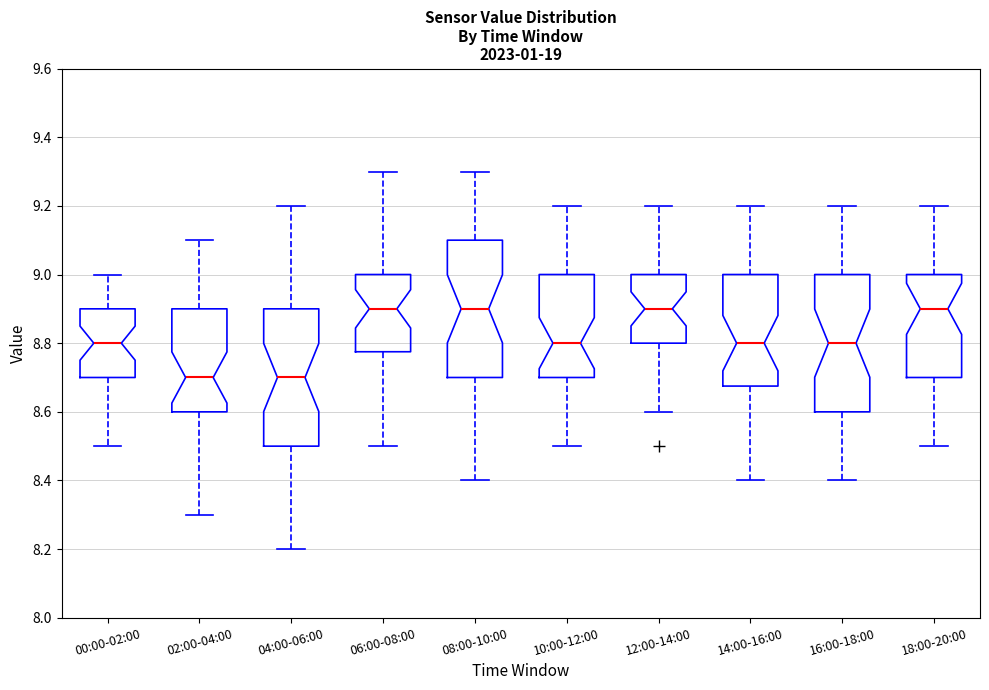

Reading left to right, transcribe this box plot: for each box, give where its median line is, the range the box spans, and where its two whiskers end, as read against the y-axis. The values are not printed on the chart, so give them approximately, as read against the axis.

00:00-02:00: median 8.80, box 8.70 to 8.90, whiskers 8.50 to 9.00
02:00-04:00: median 8.70, box 8.60 to 8.90, whiskers 8.30 to 9.10
04:00-06:00: median 8.70, box 8.50 to 8.90, whiskers 8.20 to 9.20
06:00-08:00: median 8.90, box 8.78 to 9.00, whiskers 8.50 to 9.30
08:00-10:00: median 8.90, box 8.70 to 9.10, whiskers 8.40 to 9.30
10:00-12:00: median 8.80, box 8.70 to 9.00, whiskers 8.50 to 9.20
12:00-14:00: median 8.90, box 8.80 to 9.00, whiskers 8.60 to 9.20
14:00-16:00: median 8.80, box 8.68 to 9.00, whiskers 8.40 to 9.20
16:00-18:00: median 8.80, box 8.60 to 9.00, whiskers 8.40 to 9.20
18:00-20:00: median 8.90, box 8.70 to 9.00, whiskers 8.50 to 9.20